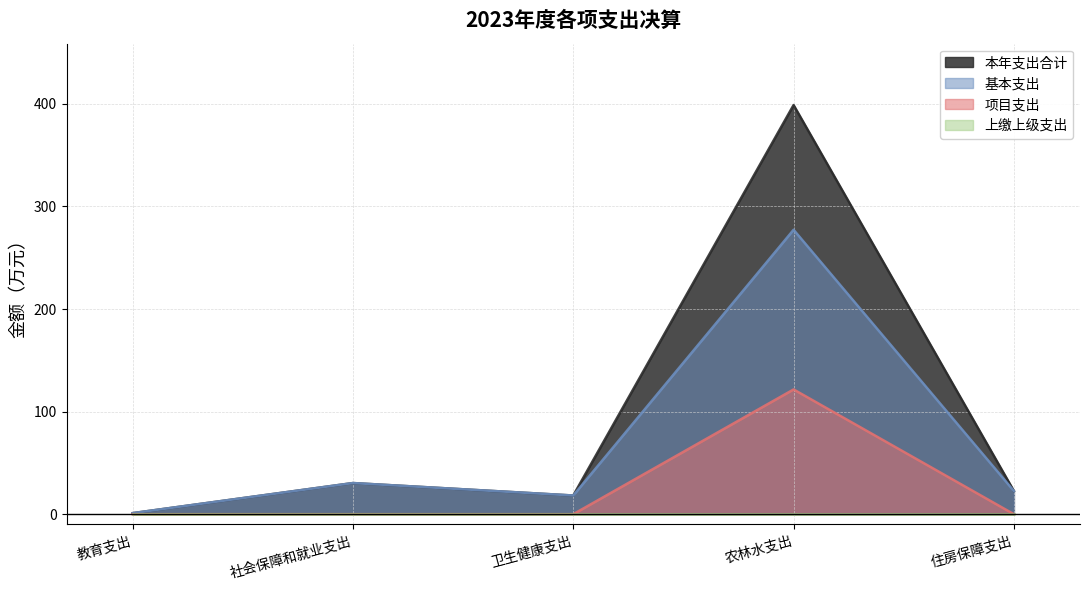

At 教育支出, list the series in order from largest to smallest.

本年支出合计, 基本支出, 项目支出